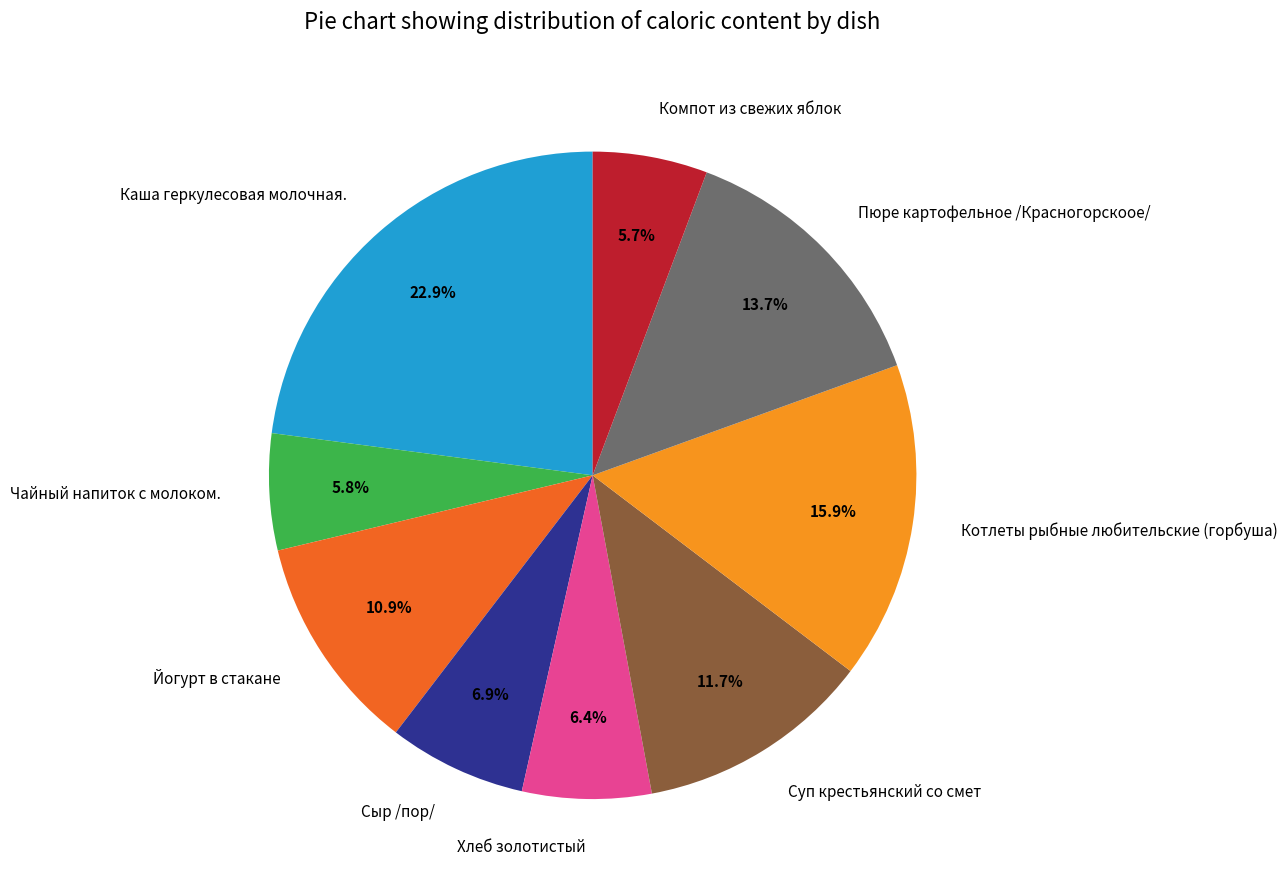

Approximately how many times larger is the value at Компот из свежих яблок compared to Пюре картофельное /Красногорскоое/?

0.4